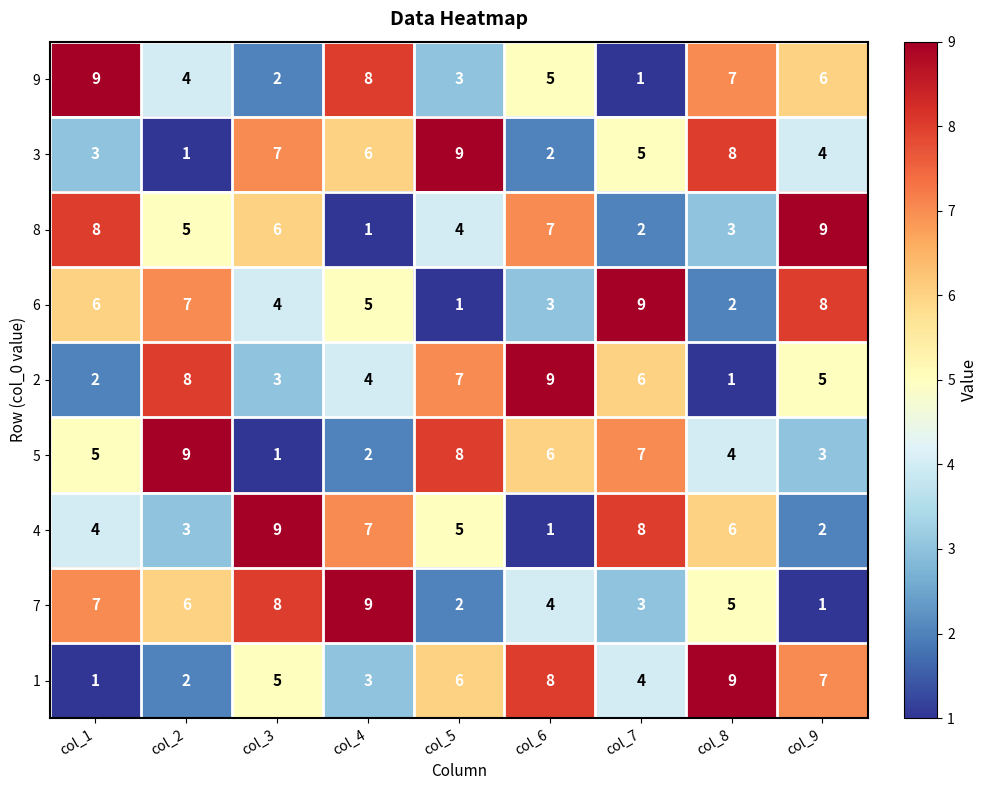

What is the spread (max minus min) of values at col_9?

8